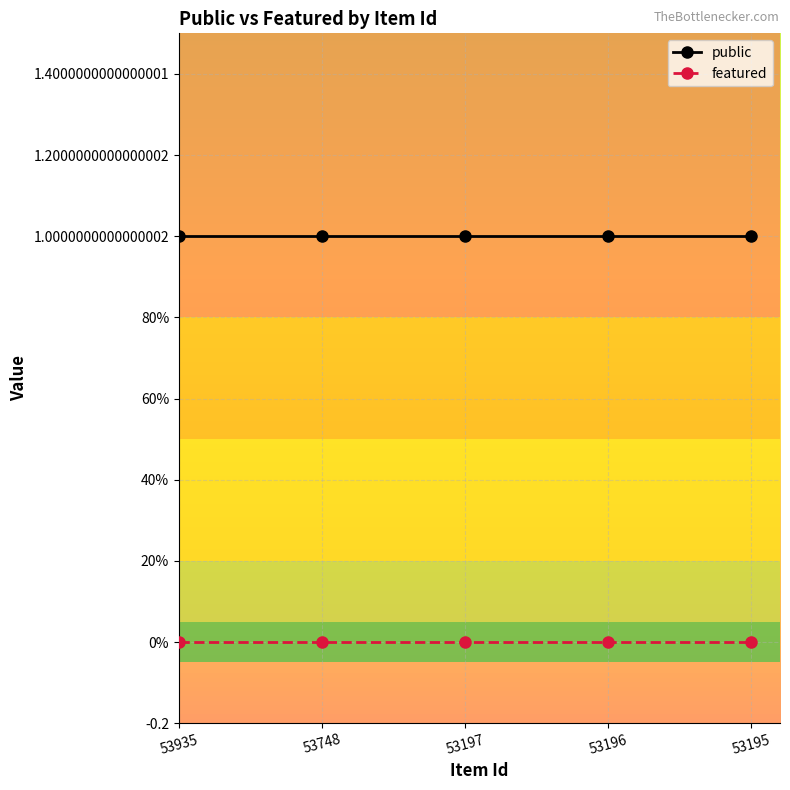

Does the chart have visible grid lines?

Yes